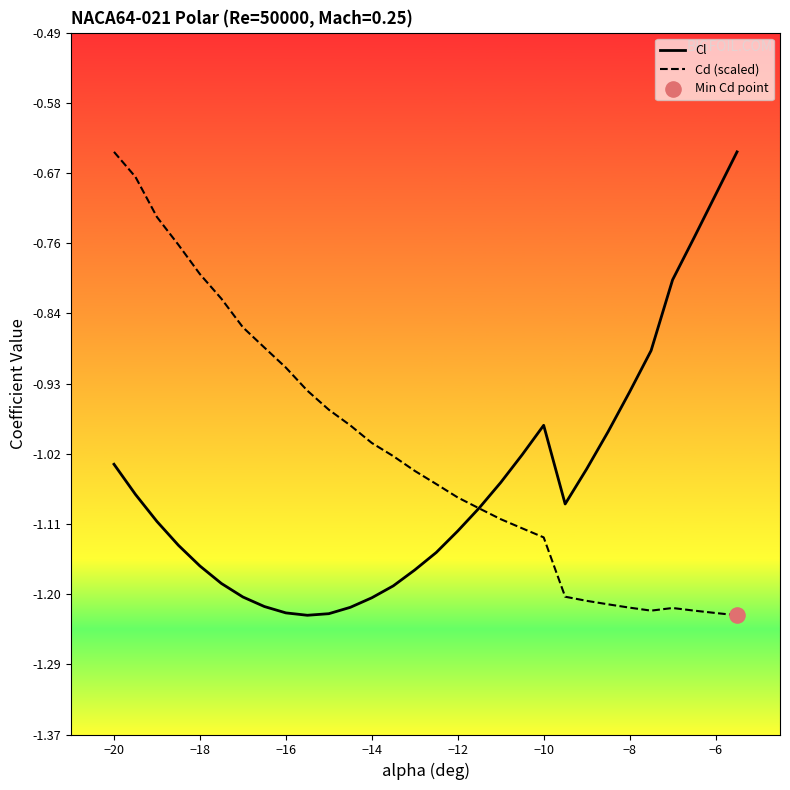

What are all the series names shown in the legend?

Cl, Cd (scaled)